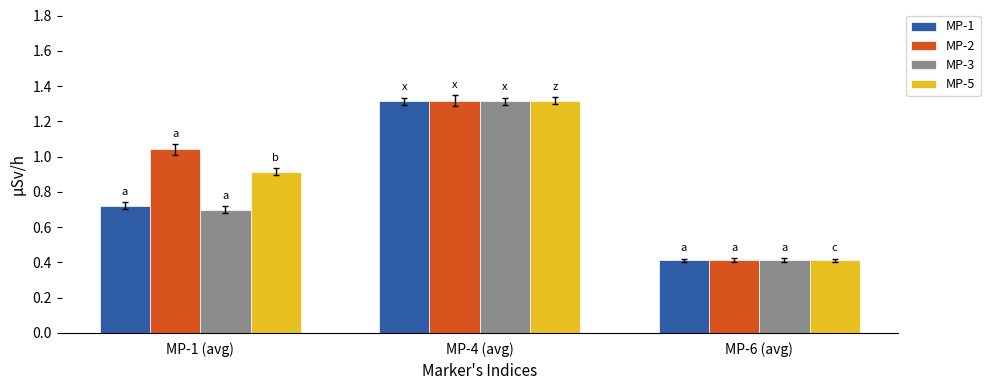

The value of MP-3 at MP-6 (avg) is 0.4. True or false?

True